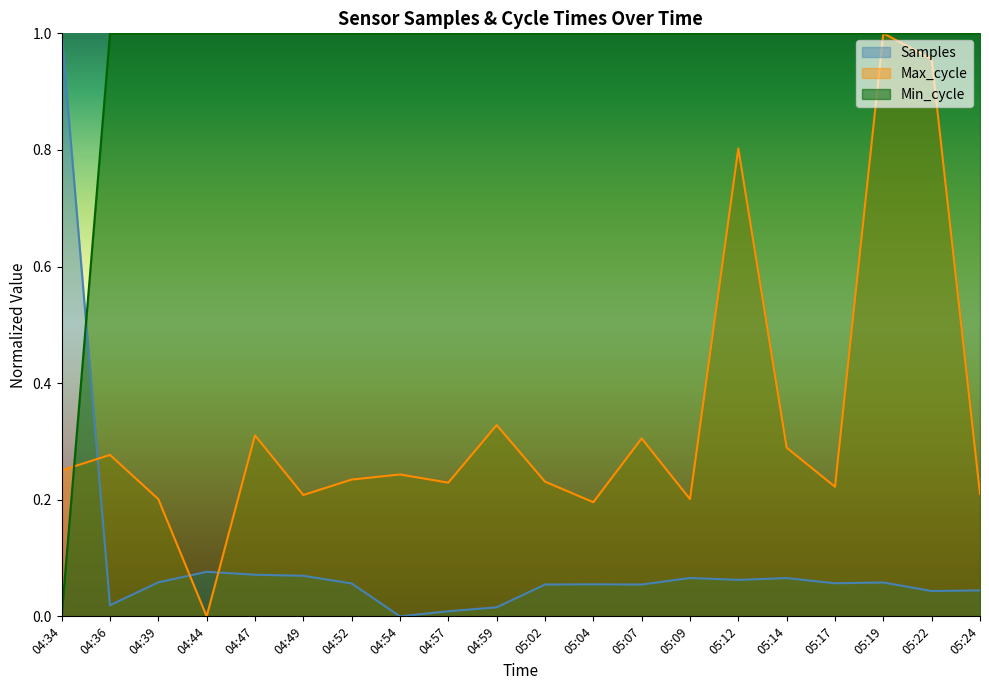

Where do Min_cycle and Samples first cross each other?

04:34 and 04:36